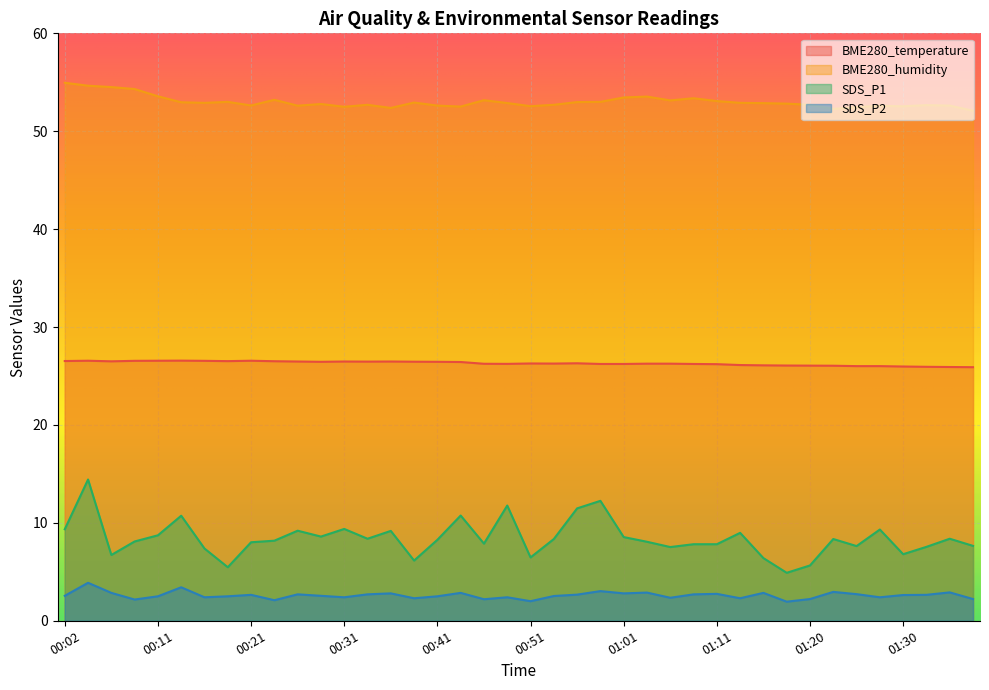

True or false: SDS_P1 has more than 0 interior local peaks.

True